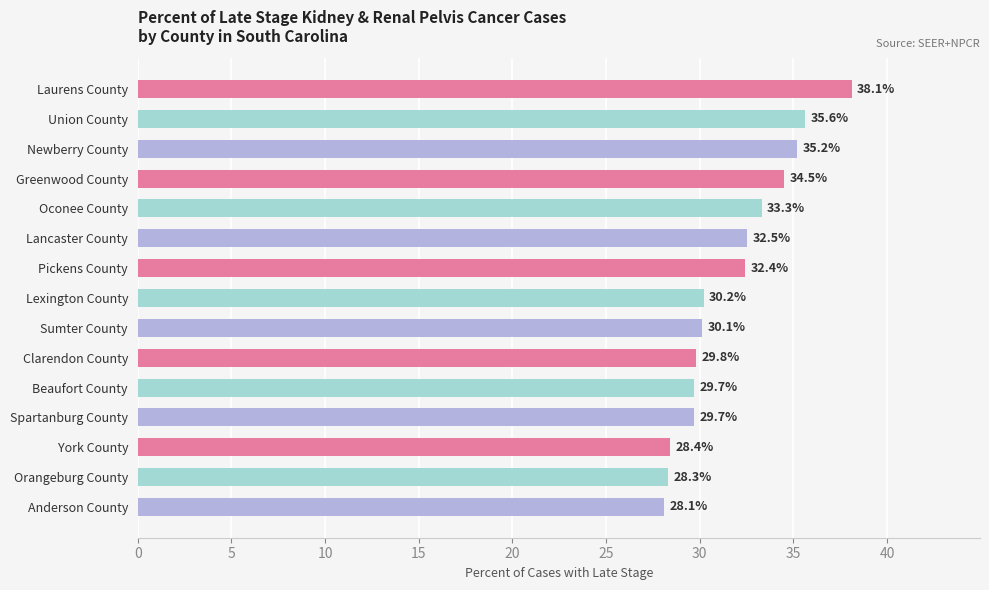

What is the smallest value displayed?

28.1